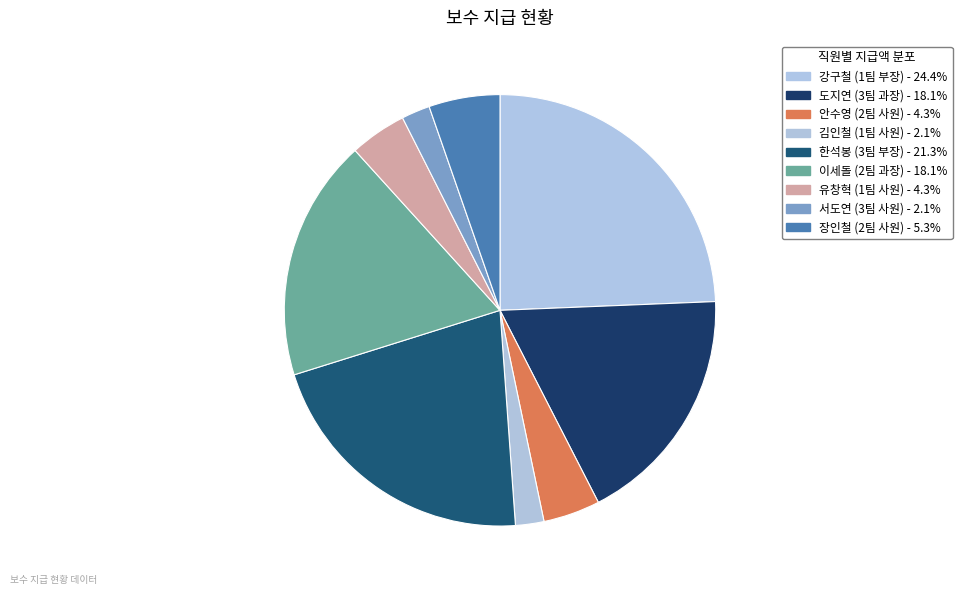

Count the number of slices in the pie.

9